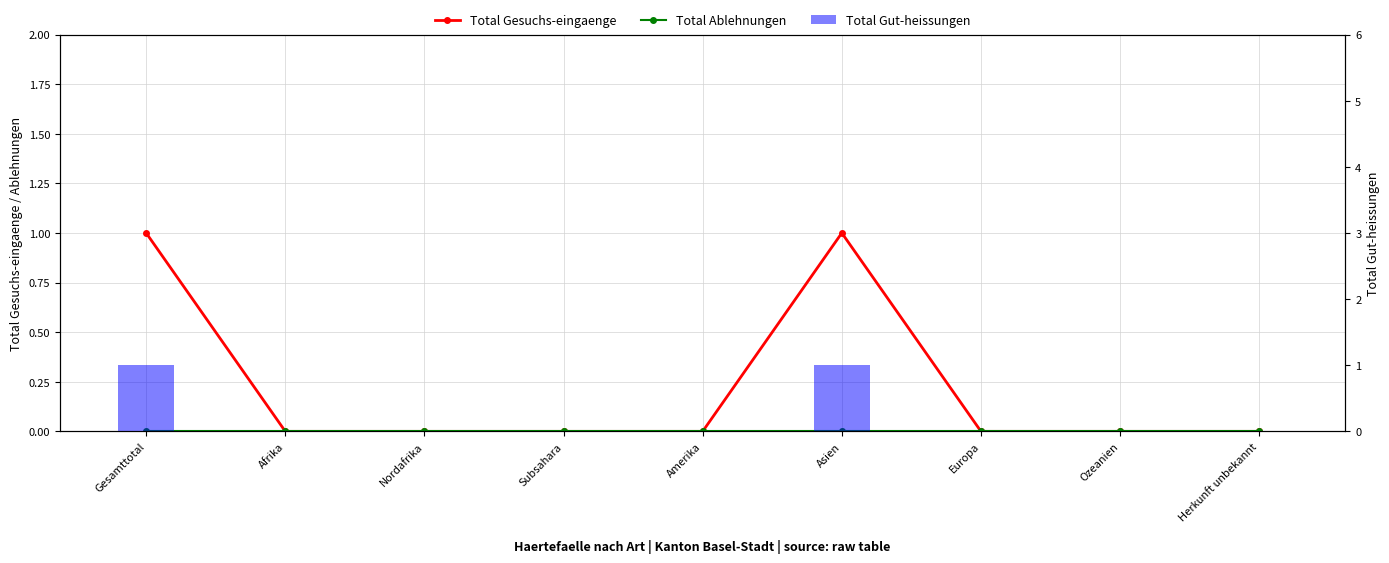

List the series in order of their peak value, highest first.

Total Gesuchs-eingaenge, Total Gut-heissungen, Total Ablehnungen